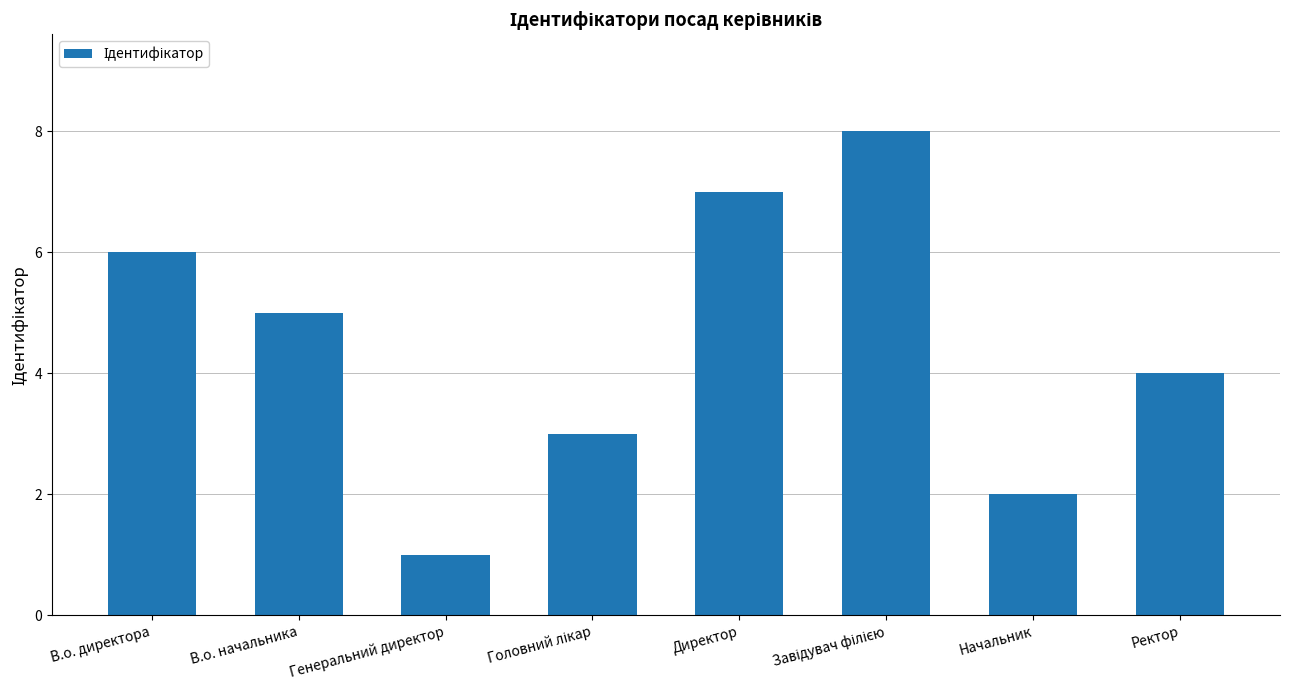

What is the change in value from В.о. начальника to Ректор?

-1